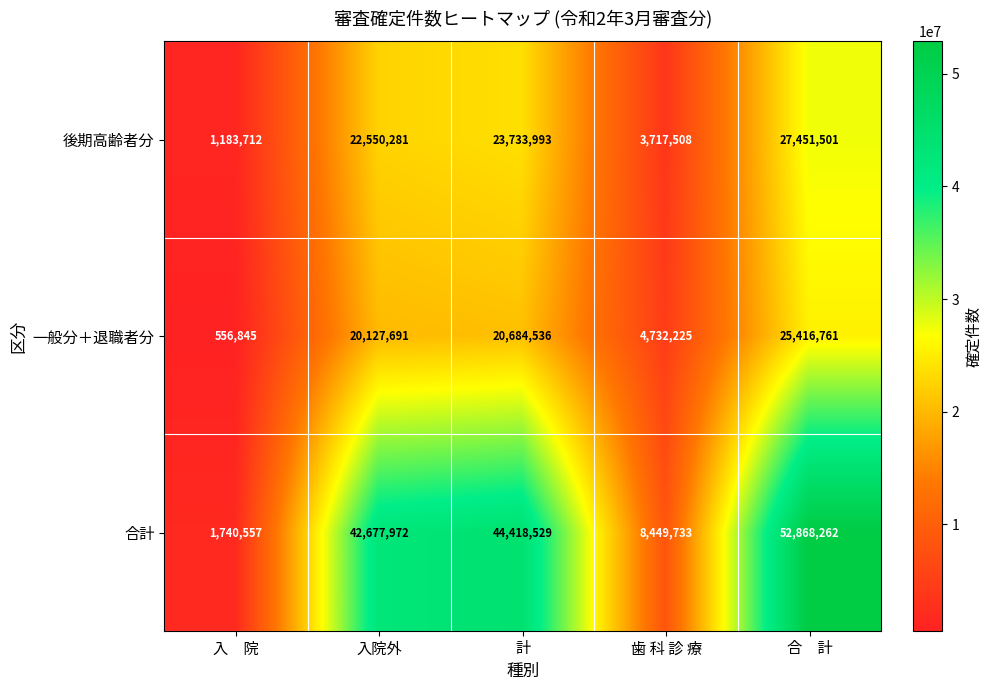

What is the highest value of the 一般分＋退職者分 series?

25416761